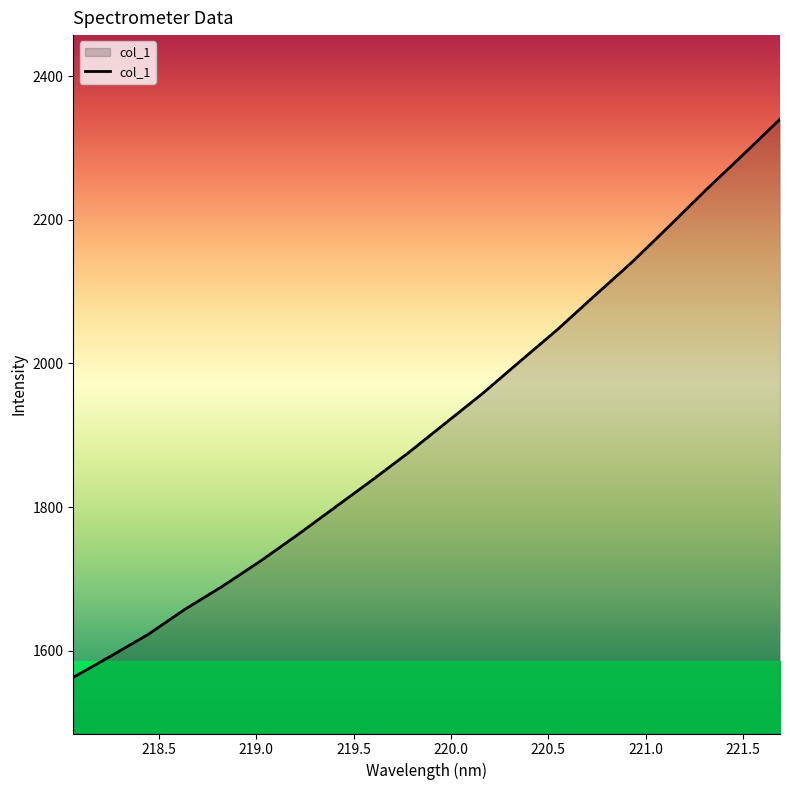

What is the smallest value displayed?

1563.1